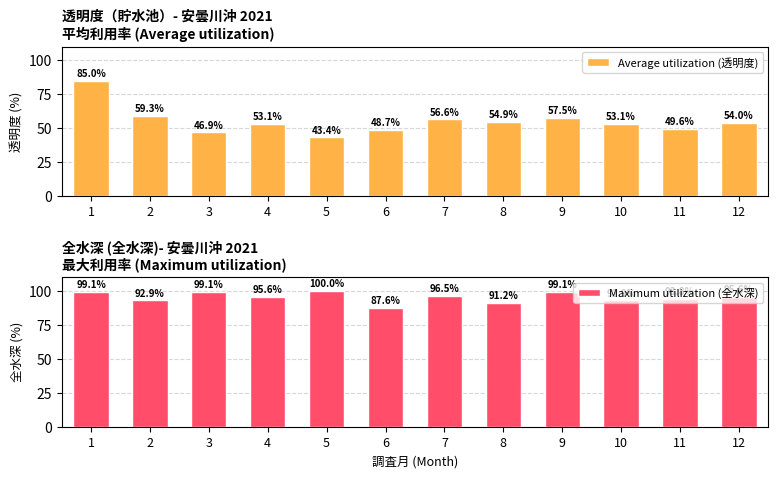

The value of Average utilization (透明度) at 11 is 49.6. True or false?

True